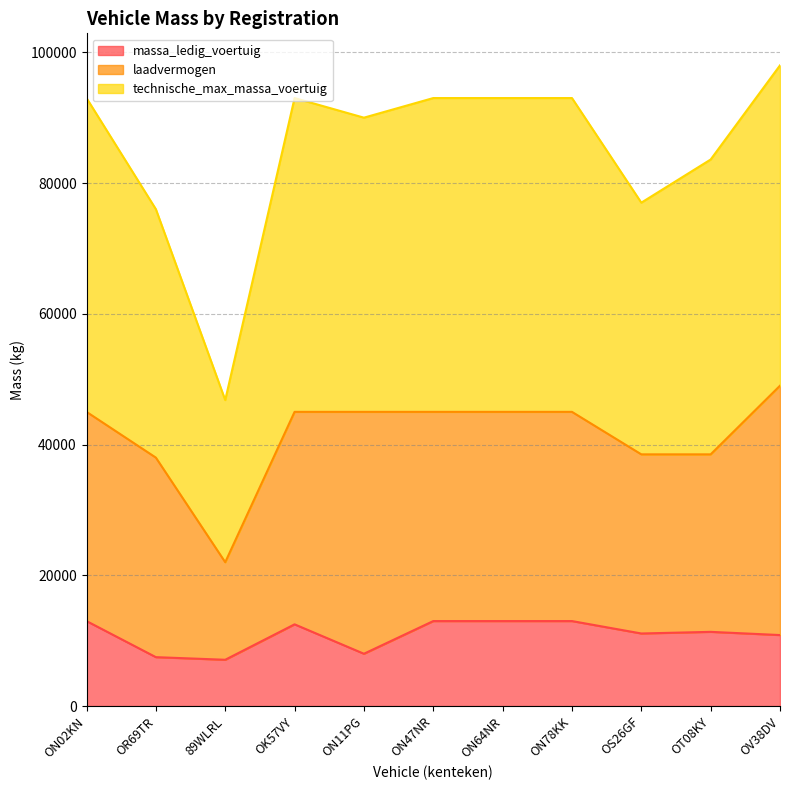

Which series has the largest range (max minus min)?

technische_max_massa_voertuig